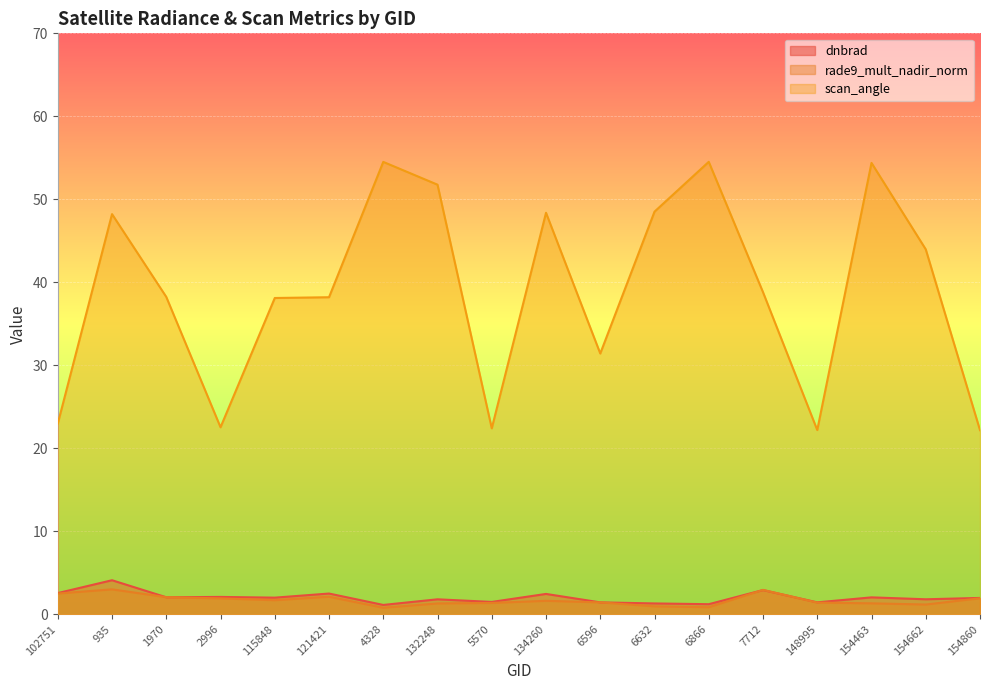

Reading left to right, what are all the values shown in this chart?

dnbrad: 102751=2.6	935=4.1	1970=2.1	2996=2.1	115848=2.0	121421=2.5	4328=1.1	132248=1.8	5570=1.5	134260=2.5	6596=1.4	6632=1.3	6866=1.2	7712=2.9	148995=1.4	154463=2.0	154662=1.8	154860=2.0
rade9_mult_nadir_norm: 102751=2.5	935=3.0	1970=2.1	2996=1.9	115848=1.7	121421=2.1	4328=0.8	132248=1.3	5570=1.4	134260=1.6	6596=1.4	6632=1.0	6866=0.9	7712=2.9	148995=1.4	154463=1.3	154662=1.2	154860=1.9
scan_angle: 102751=23.0	935=48.2	1970=38.2	2996=22.5	115848=38.1	121421=38.2	4328=54.5	132248=51.8	5570=22.4	134260=48.4	6596=31.4	6632=48.5	6866=54.5	7712=38.8	148995=22.2	154463=54.4	154662=44.0	154860=22.2